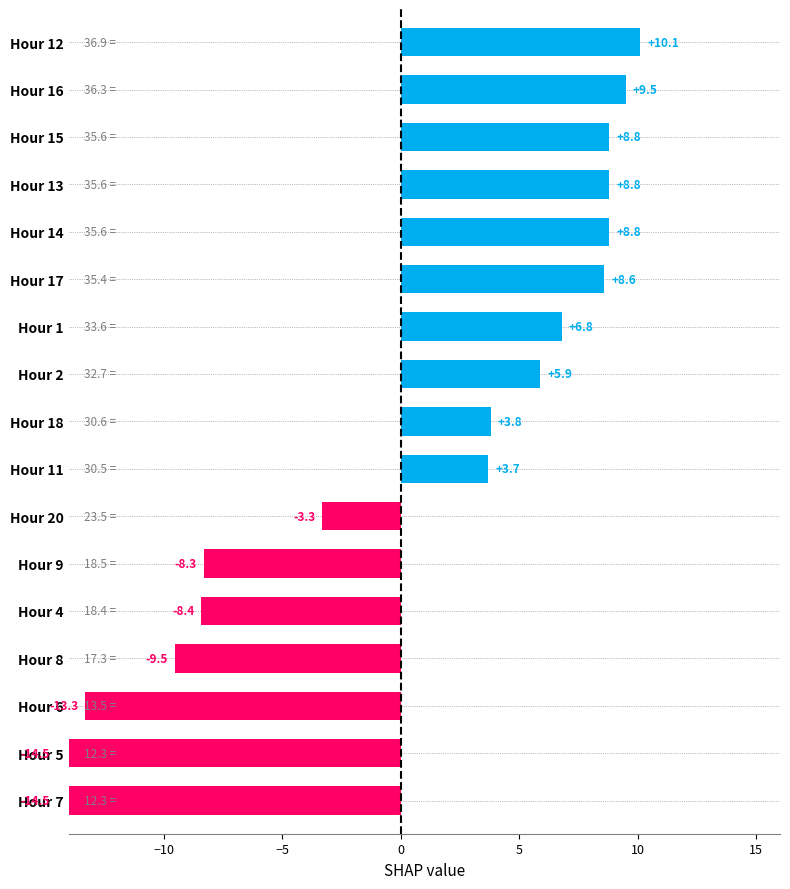

The chart shows a value of 36.9 at 12. True or false?

True